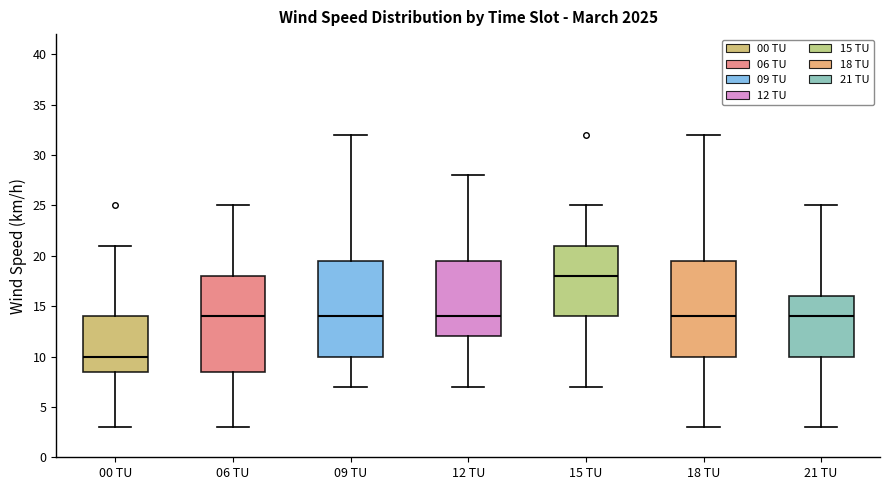

Reading left to right, read every box against the y-axis: the position of its median line, the range the box covers, and the ends of its whiskers. The values are not printed on the chart, so give them approximately, as read against the axis.

00 TU: median 10.0, box 8.5 to 14.0, whiskers 3.0 to 21.0
06 TU: median 14.0, box 8.5 to 18.0, whiskers 3.0 to 25.0
09 TU: median 14.0, box 10.0 to 19.5, whiskers 7.0 to 32.0
12 TU: median 14.0, box 12.0 to 19.5, whiskers 7.0 to 28.0
15 TU: median 18.0, box 14.0 to 21.0, whiskers 7.0 to 25.0
18 TU: median 14.0, box 10.0 to 19.5, whiskers 3.0 to 32.0
21 TU: median 14.0, box 10.0 to 16.0, whiskers 3.0 to 25.0